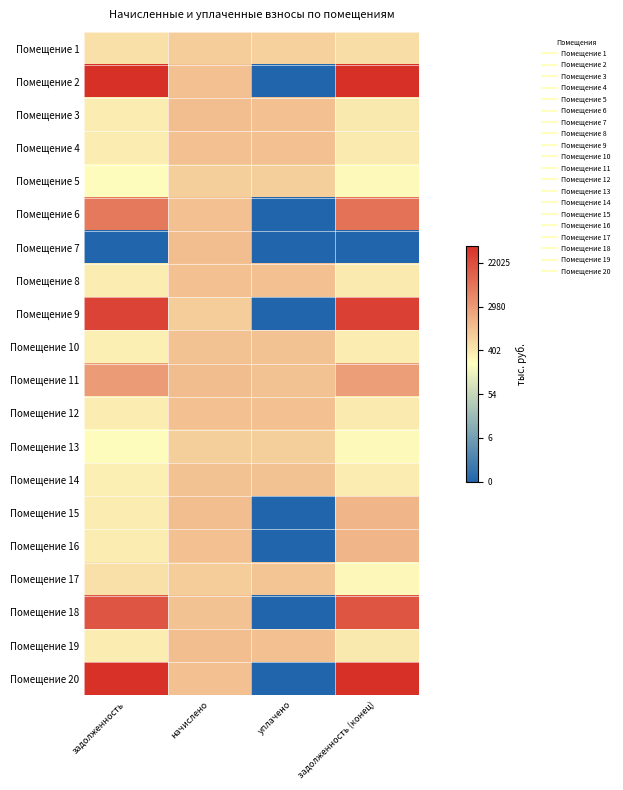

What is the total value across all series at задолженность?

134.3